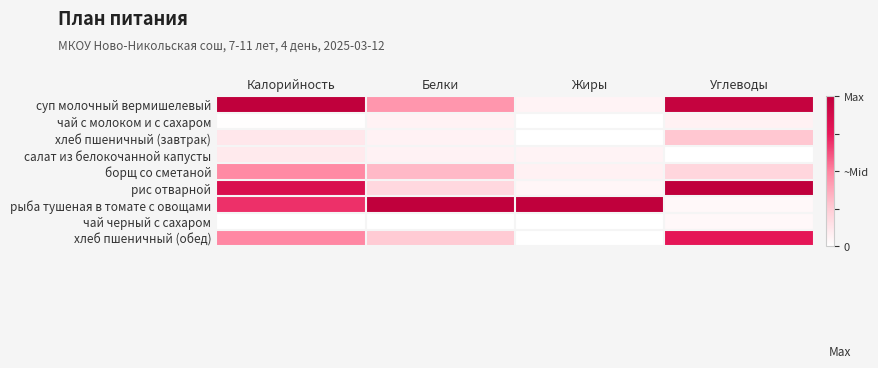

Between Калорийность and Углеводы, which series saw the biggest shift?

рыба тушеная в томате с овощами